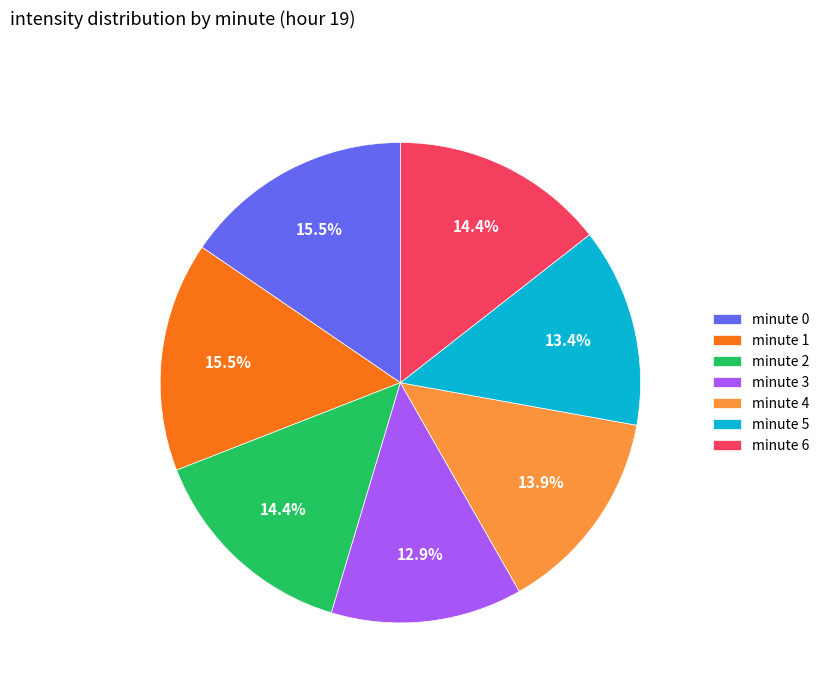

Which category has the smallest portion of the pie?

minute 3